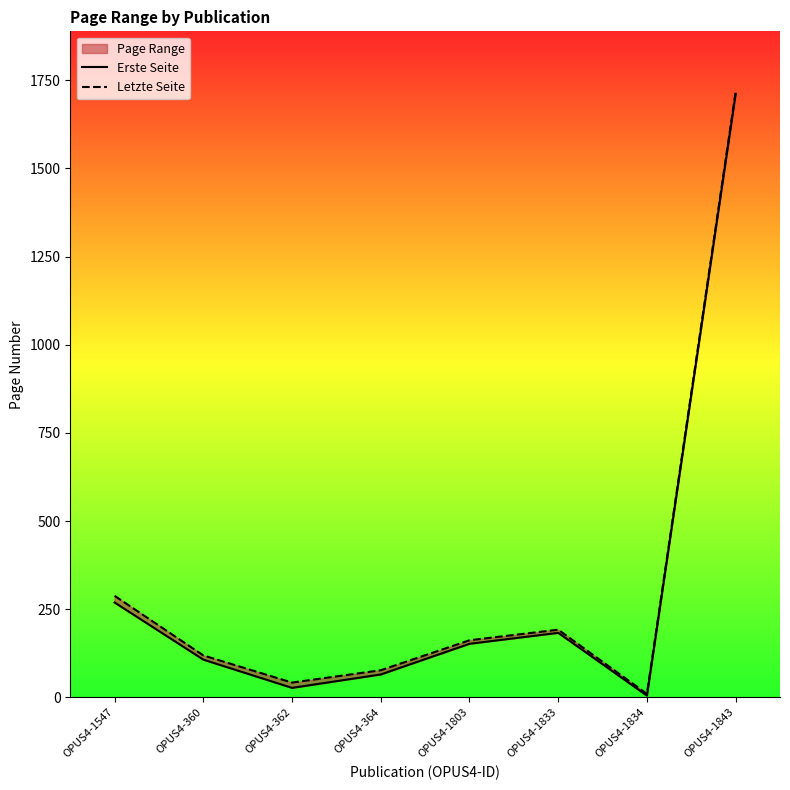

What is the difference between the Erste Seite values at OPUS4-362 and OPUS4-1547?

242